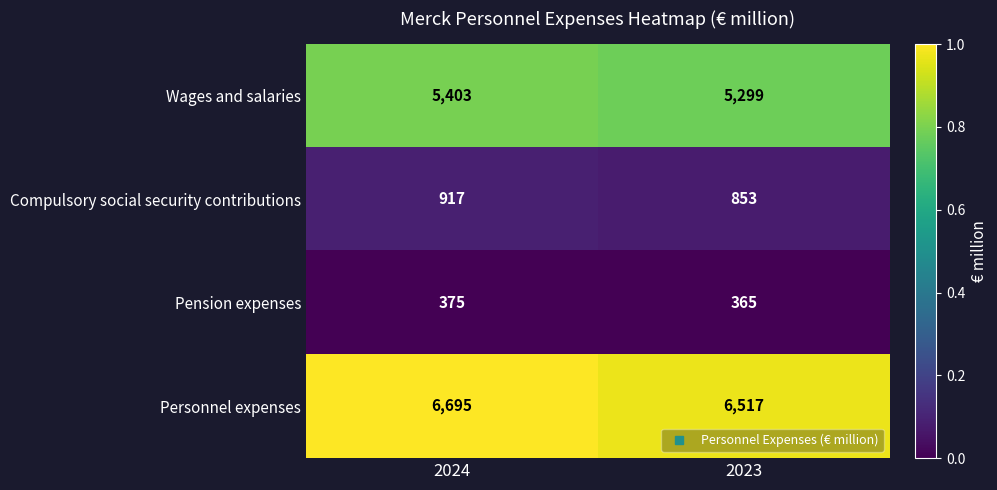

What value does the Pension expenses series have at 2023?

365